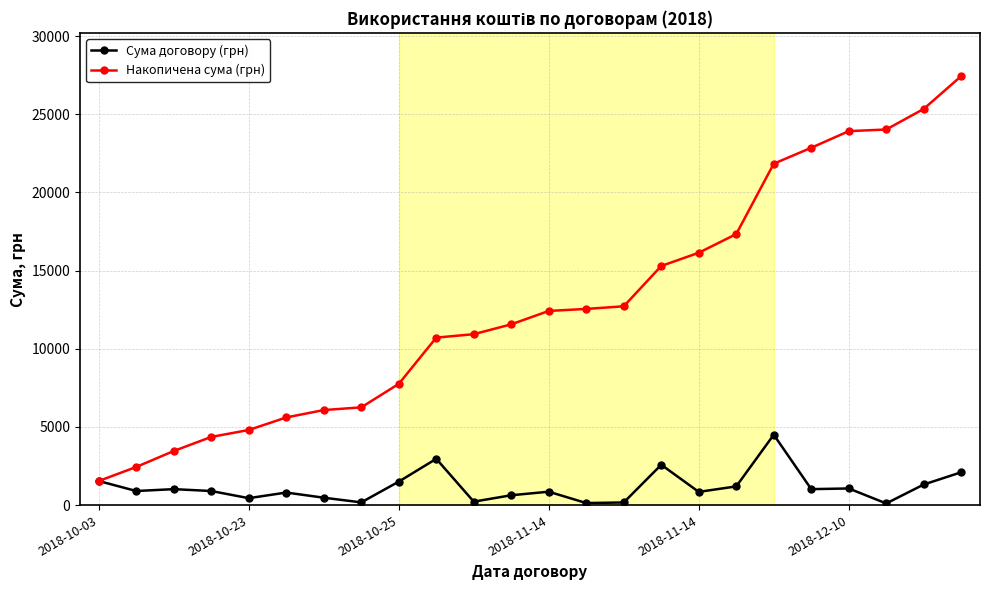

Which series has the widest spread of values?

Накопичена сума (грн)